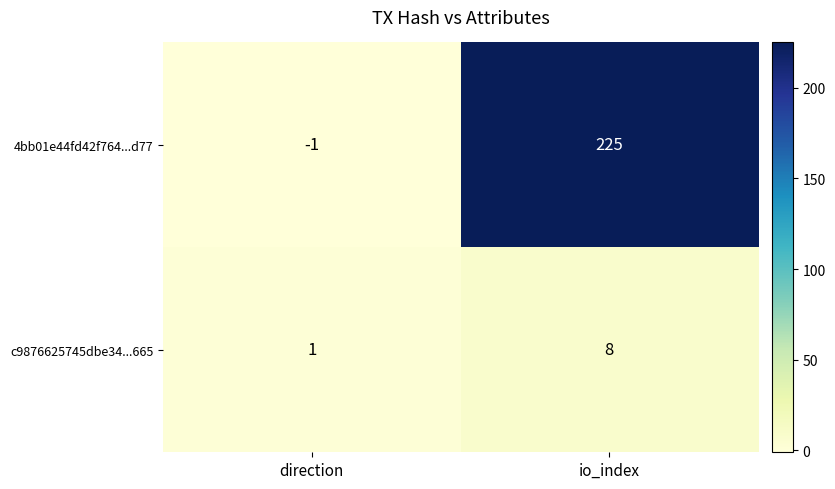

Which series changed the most between direction and io_index?

4bb01e44fd42f764...d77